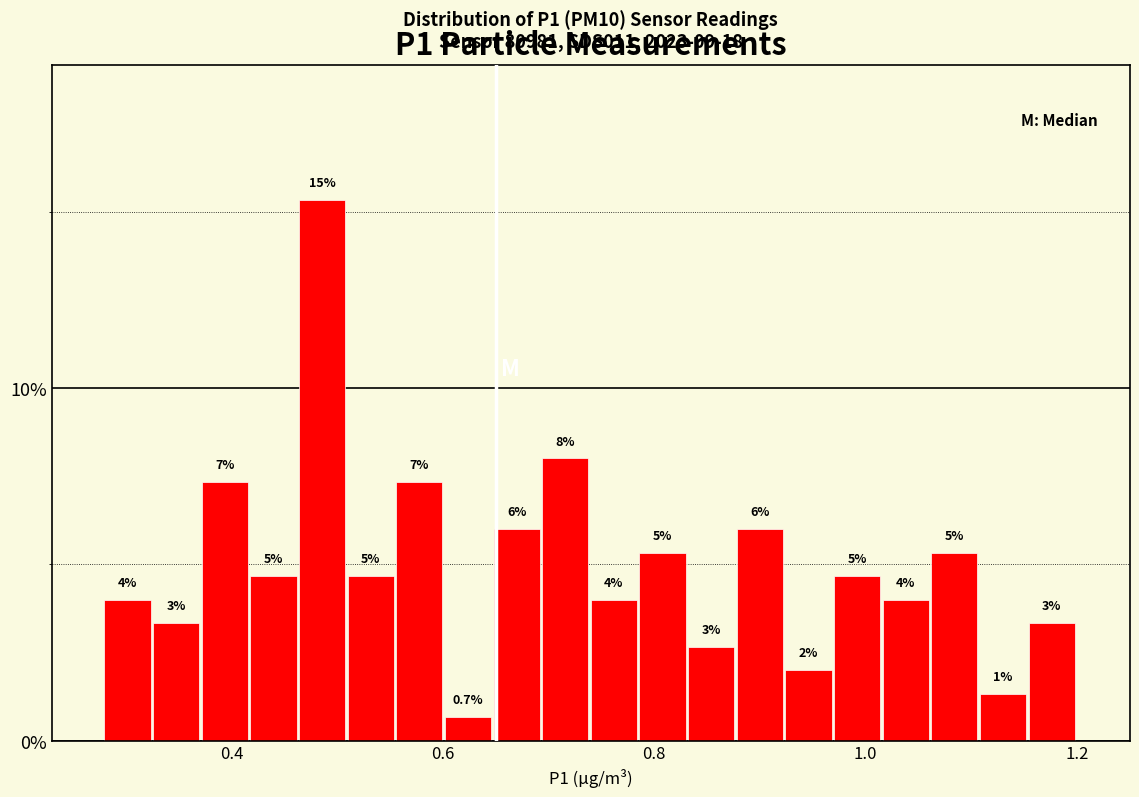

Around what value on the x-axis is the tallest bar? Give the approximate position of its centre, as read against the axis.

0.48